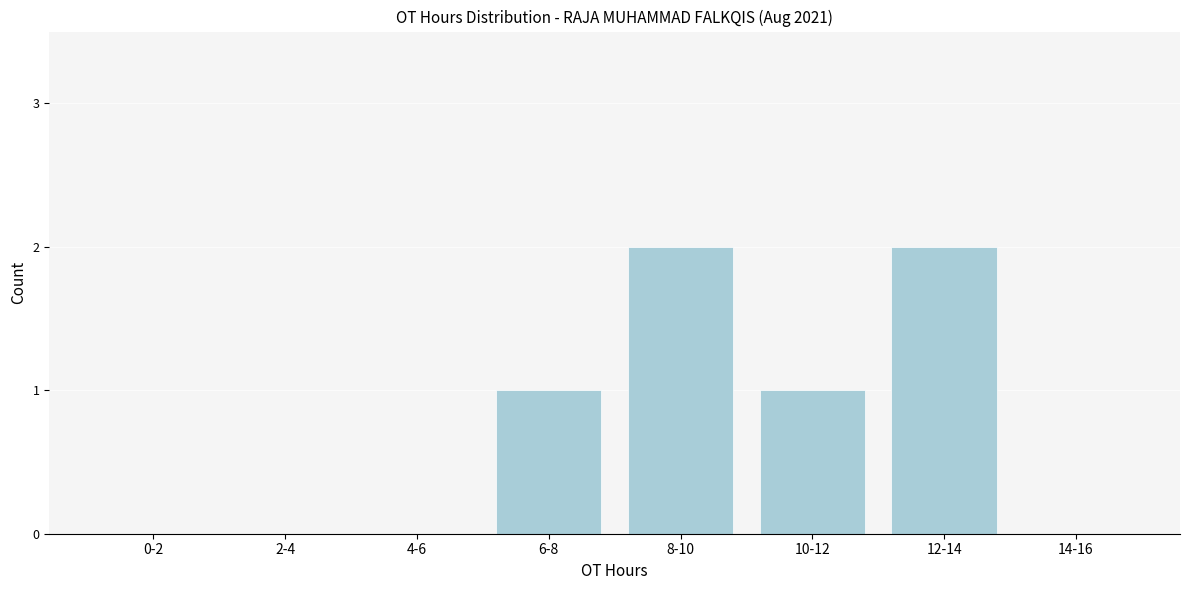

Reading right to left, transcribe all the data shown in this chart.

14-16=0	12-14=2	10-12=1	8-10=2	6-8=1	4-6=0	2-4=0	0-2=0